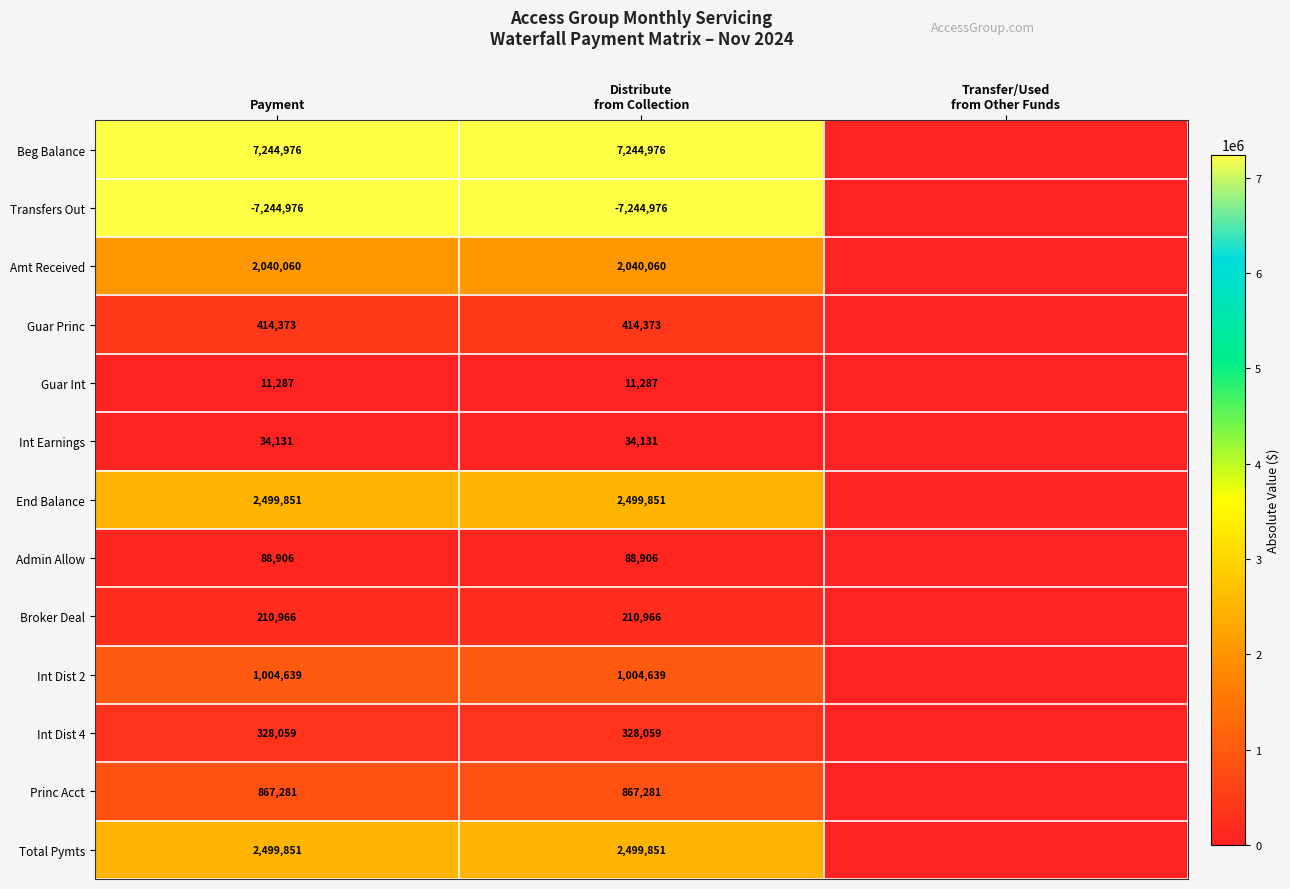

The value of Guar Princ at Payment is 131838. True or false?

False